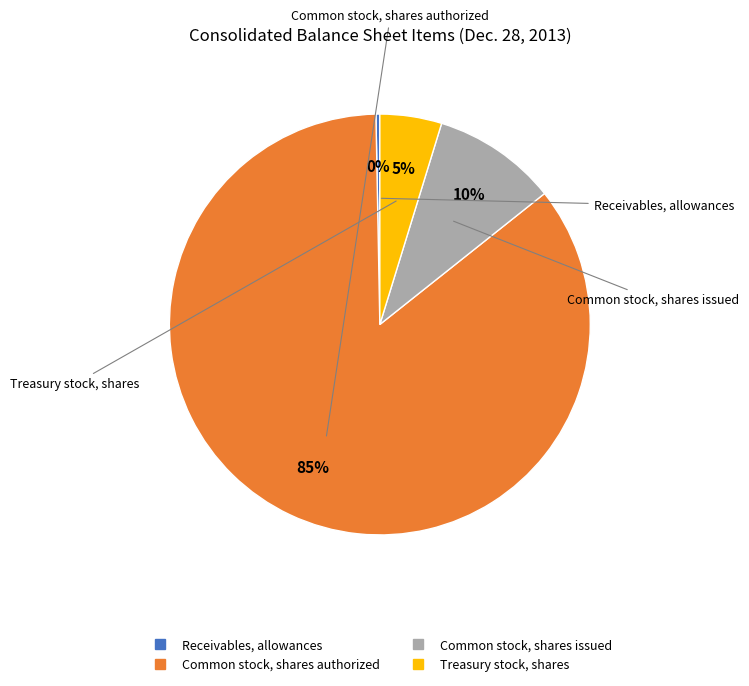

Approximately how many times larger is the value at Common stock, shares issued compared to Treasury stock, shares?

2.0